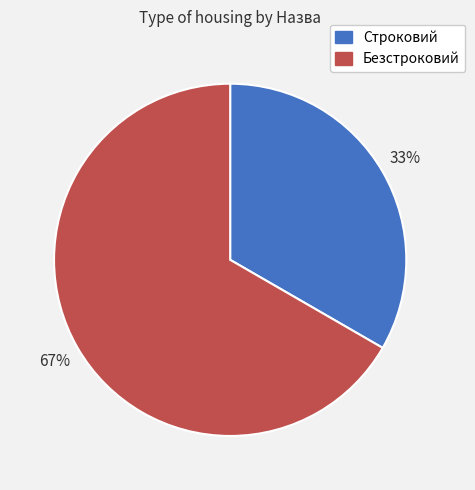

True or false: Строковий accounts for 33% of the total.

True